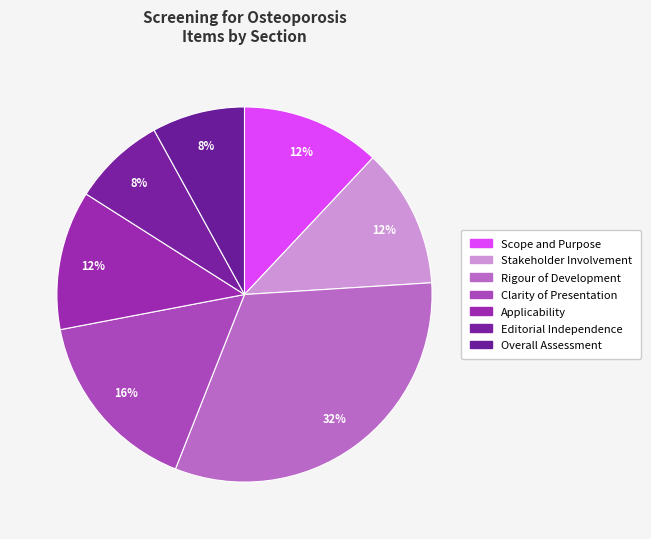

Does Overall Assessment account for over 50% of the chart?

No